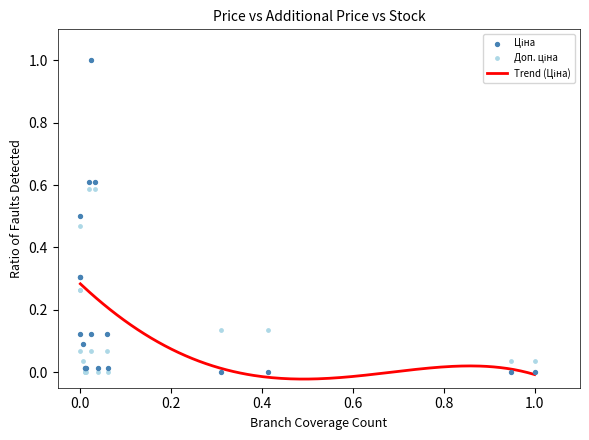

What are all the series names shown in the legend?

Ціна, Доп. ціна